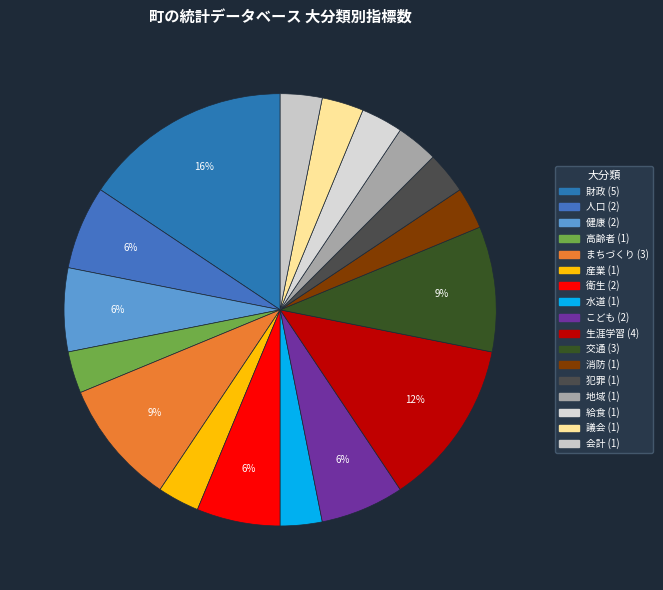

What percentage is NOT represented by 交通?

90.6%